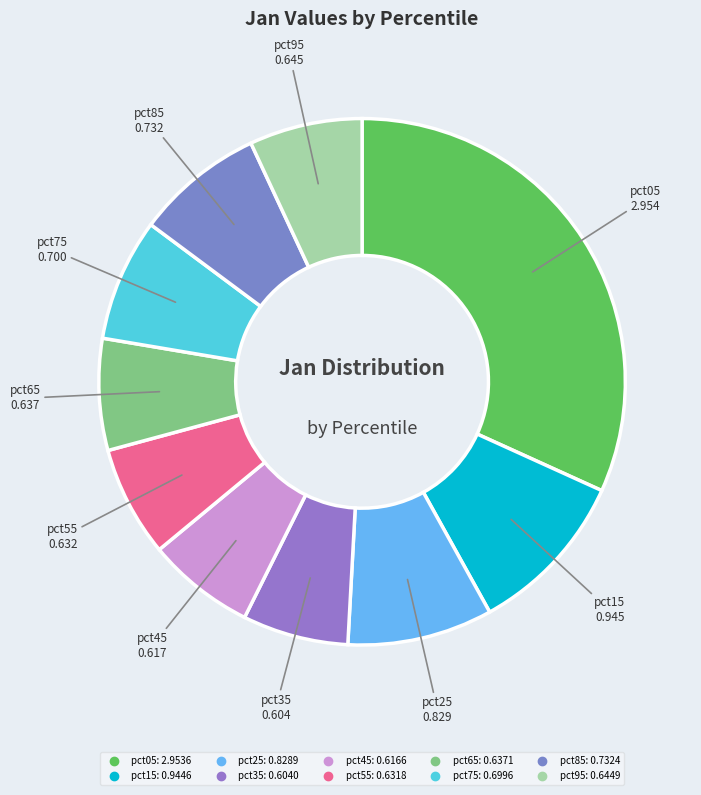

Combined, do pct45 and pct95 account for over 50%?

No